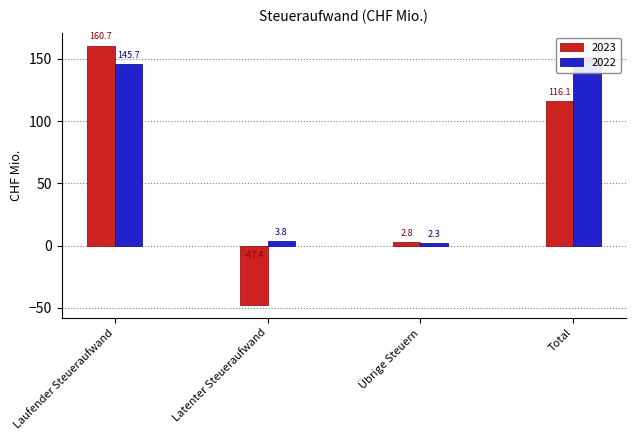

What is the label of the 2nd bar from the left?

Latenter Steueraufwand